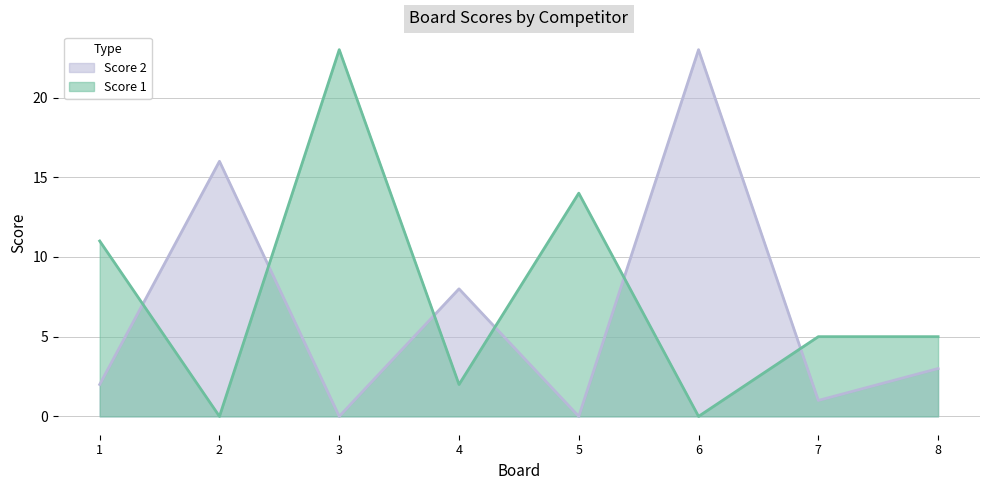

Is it true that Score 1 equals 5 at 8?

True